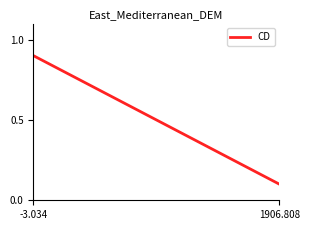

True or false: there are more than 0 points higher than both neighbors.

False